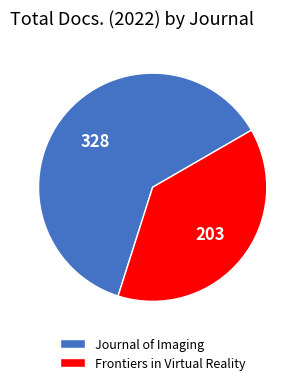

Which has a higher value, Journal of Imaging or Frontiers in Virtual Reality?

Journal of Imaging